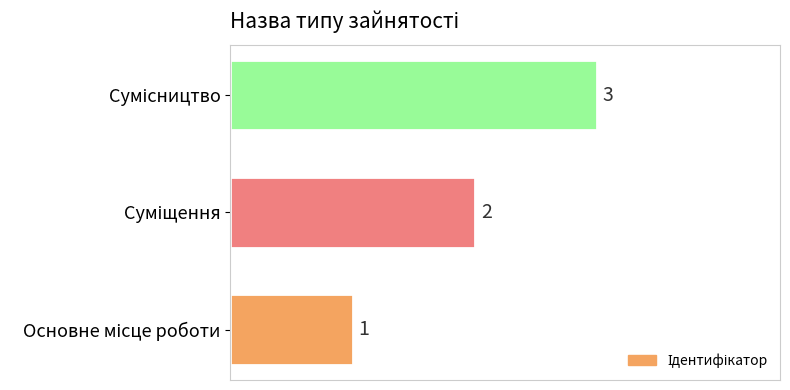

Count the values in the range 1 to 3.

3